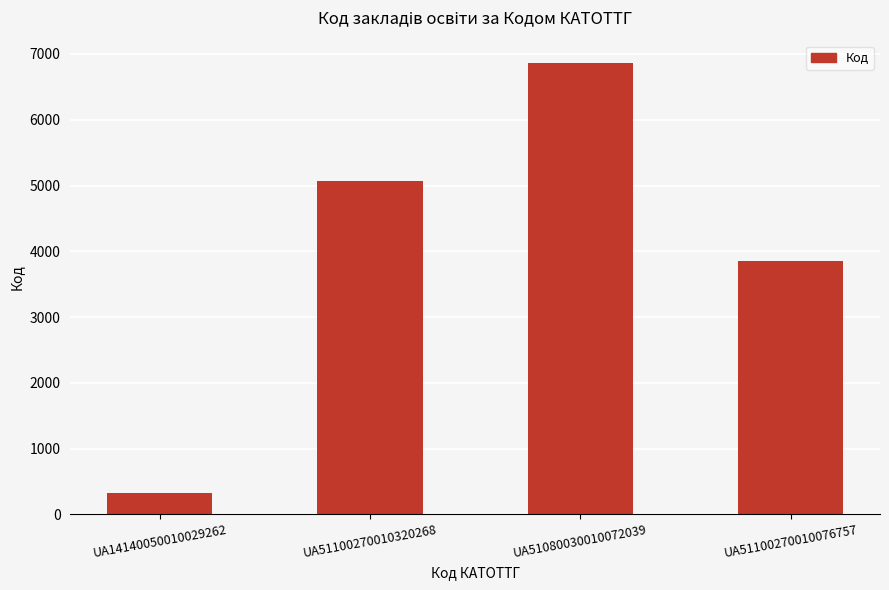

Reading left to right, list all the values displayed in this chart.

324	5063	6865	3848